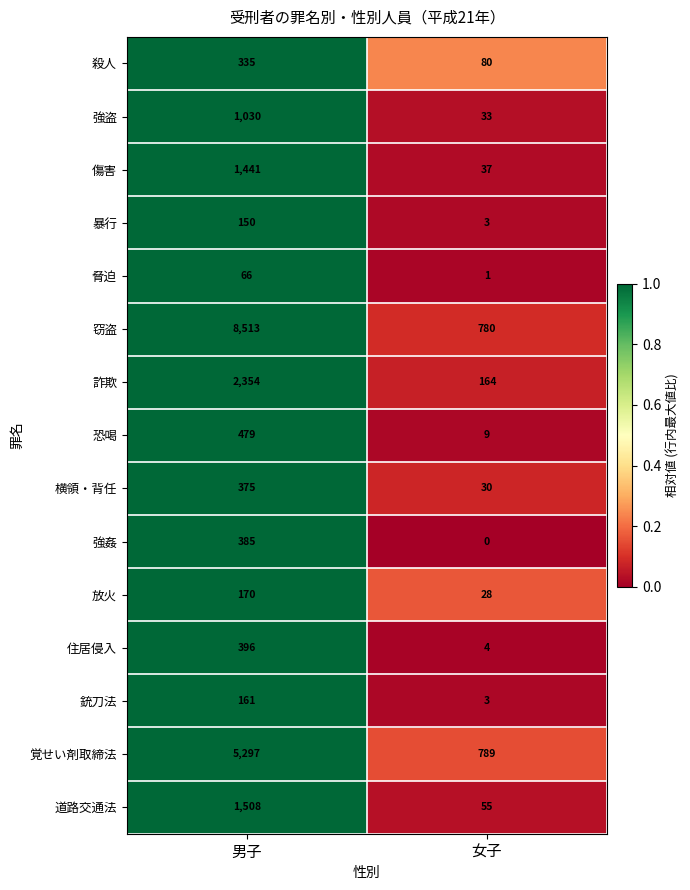

Which series changed the most between 男子 and 女子?

窃盗